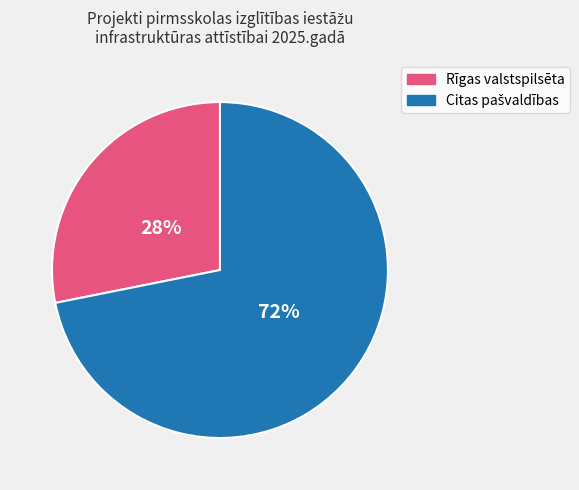

Is there a majority slice in this chart?

Yes